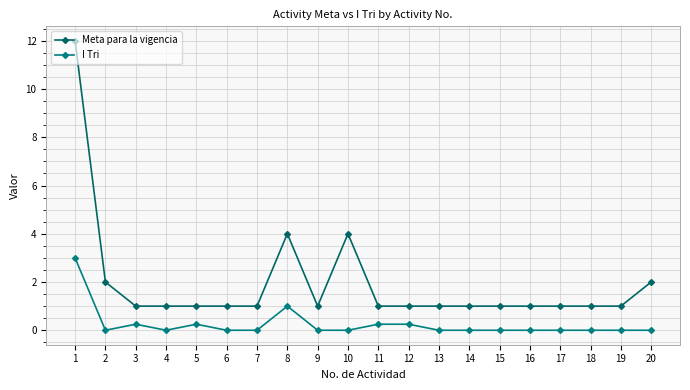

What is the value of the Meta para la vigencia point at the 1st from the left?

12.0